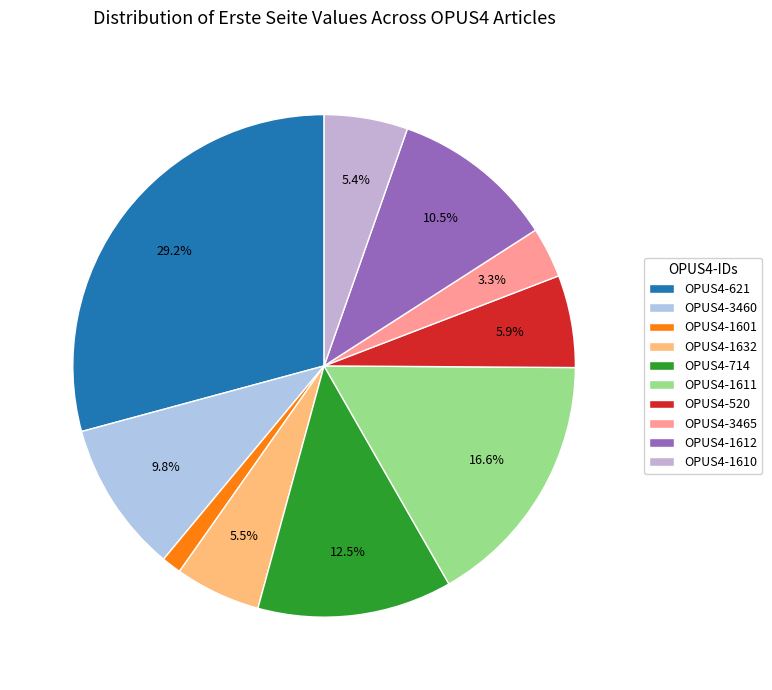

To the nearest percent, what percentage of the pie is OPUS4-3465?

3%